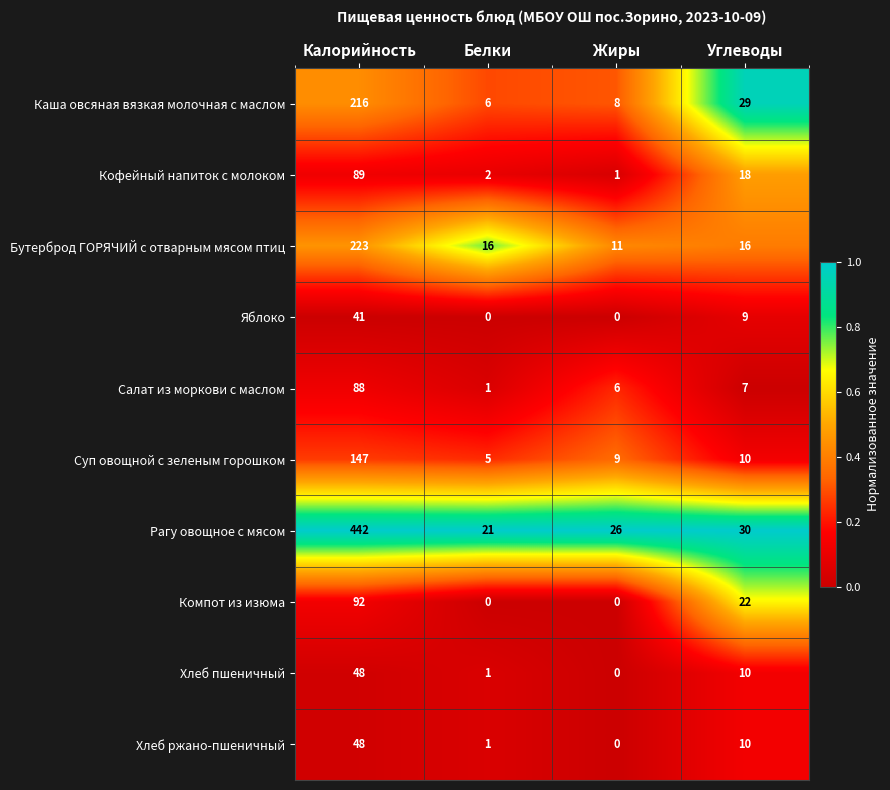

True or false: Компот из изюма has a value of 0 at Белки.

True